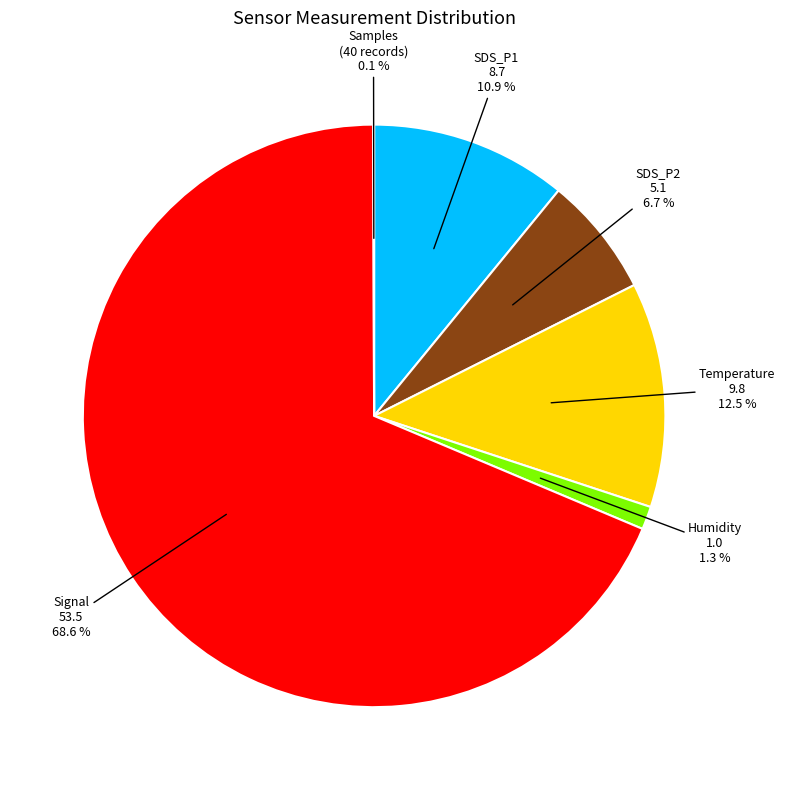

Which slice is the largest?

Signal 53.5